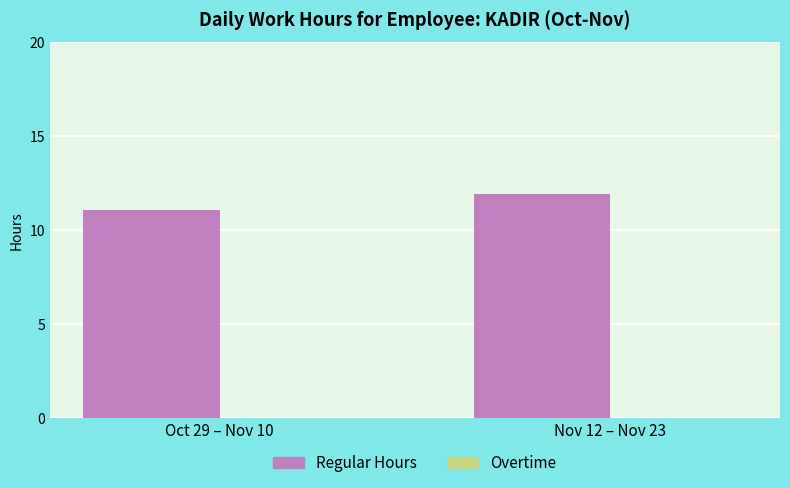

What position from the right is Oct 29 – Nov 10?

2